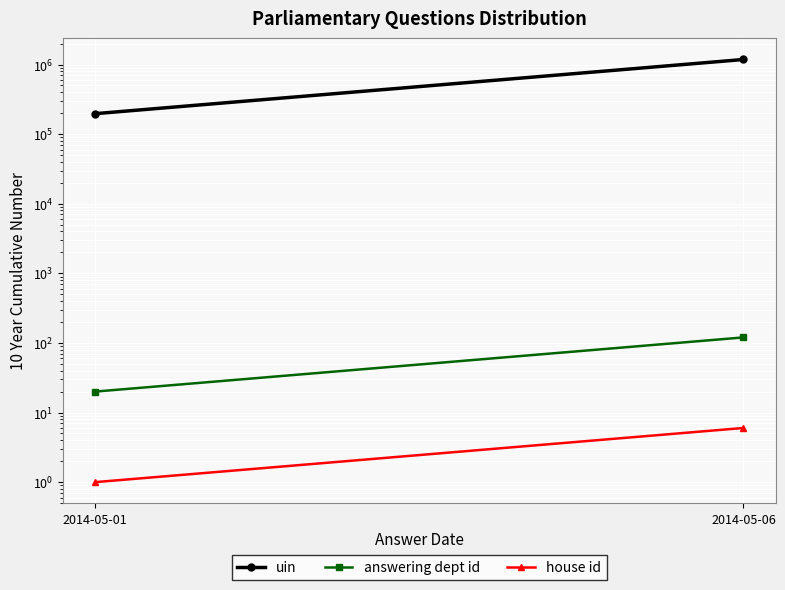

At 2014-05-06, list the series in order from largest to smallest.

uin, answering dept id, house id